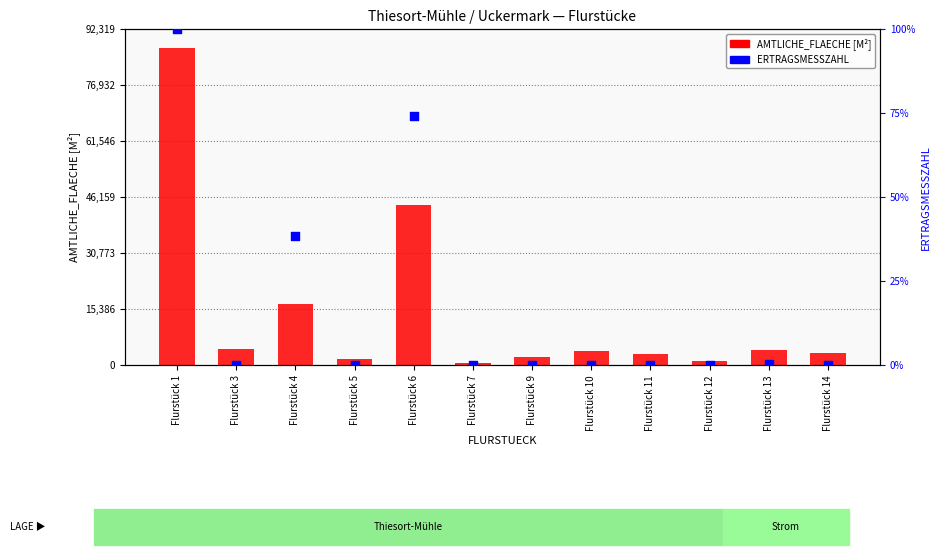

What are all the series names shown in the legend?

AMTLICHE_FLAECHE [M²], ERTRAGSMESSZAHL